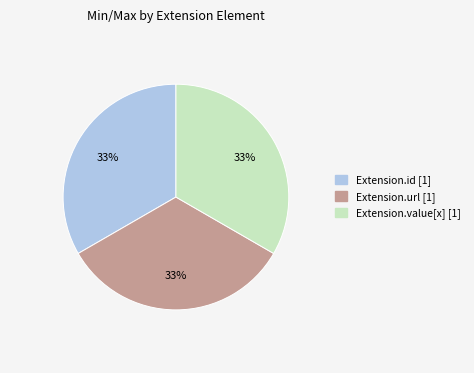

Does any single category account for the majority?

No